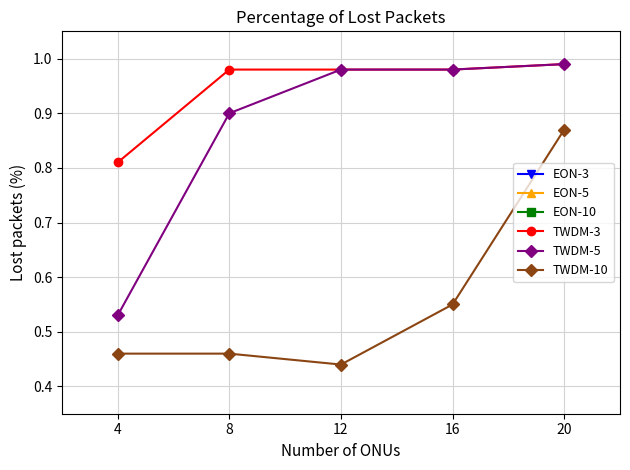

Does the chart display data point markers on the line(s)?

Yes